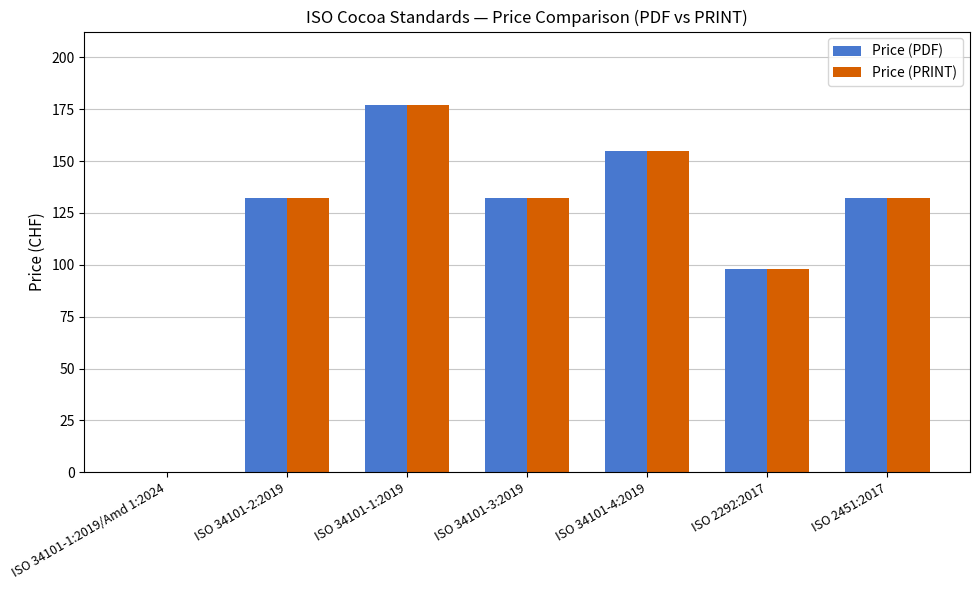

What is the greatest value displayed?

177